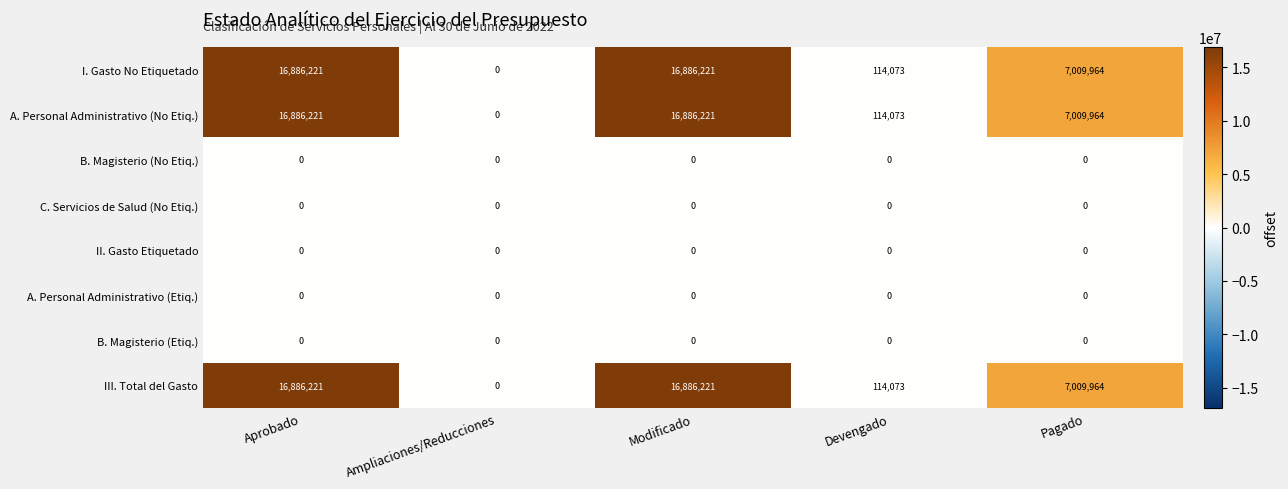

At which label does I. Gasto No Etiquetado first exceed 7009964?

Aprobado